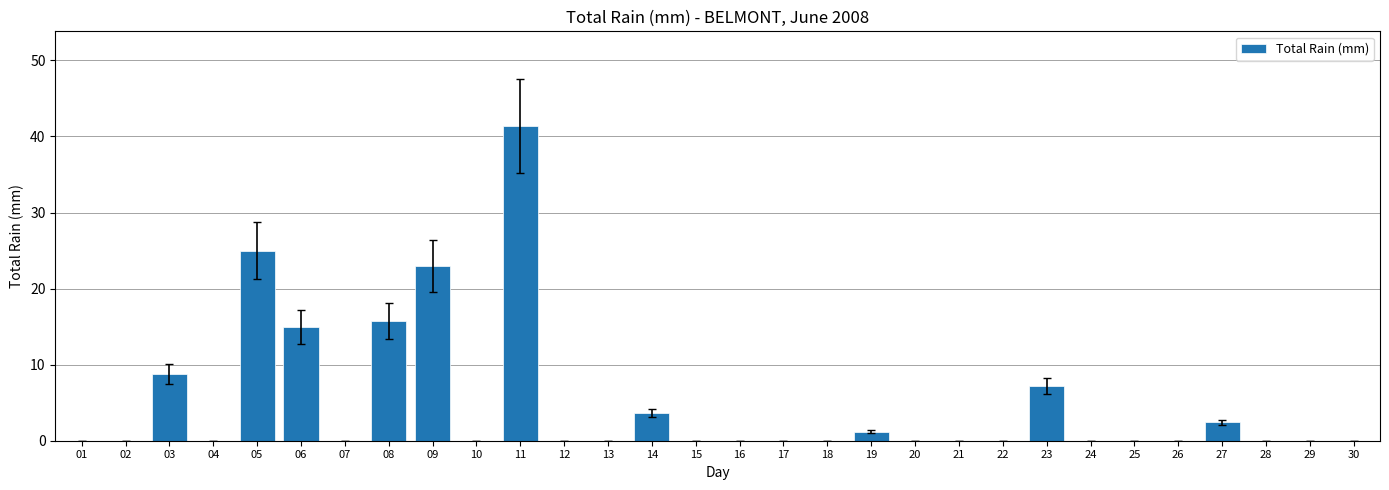

Which category has the highest value across all series?

11